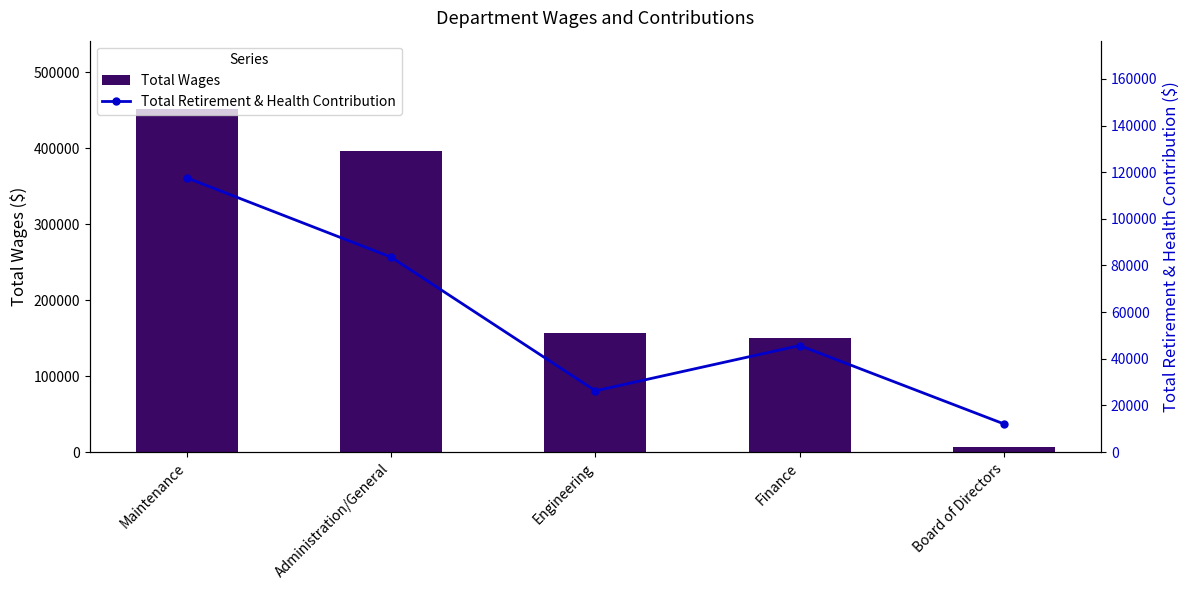

What position from the left is Engineering?

3